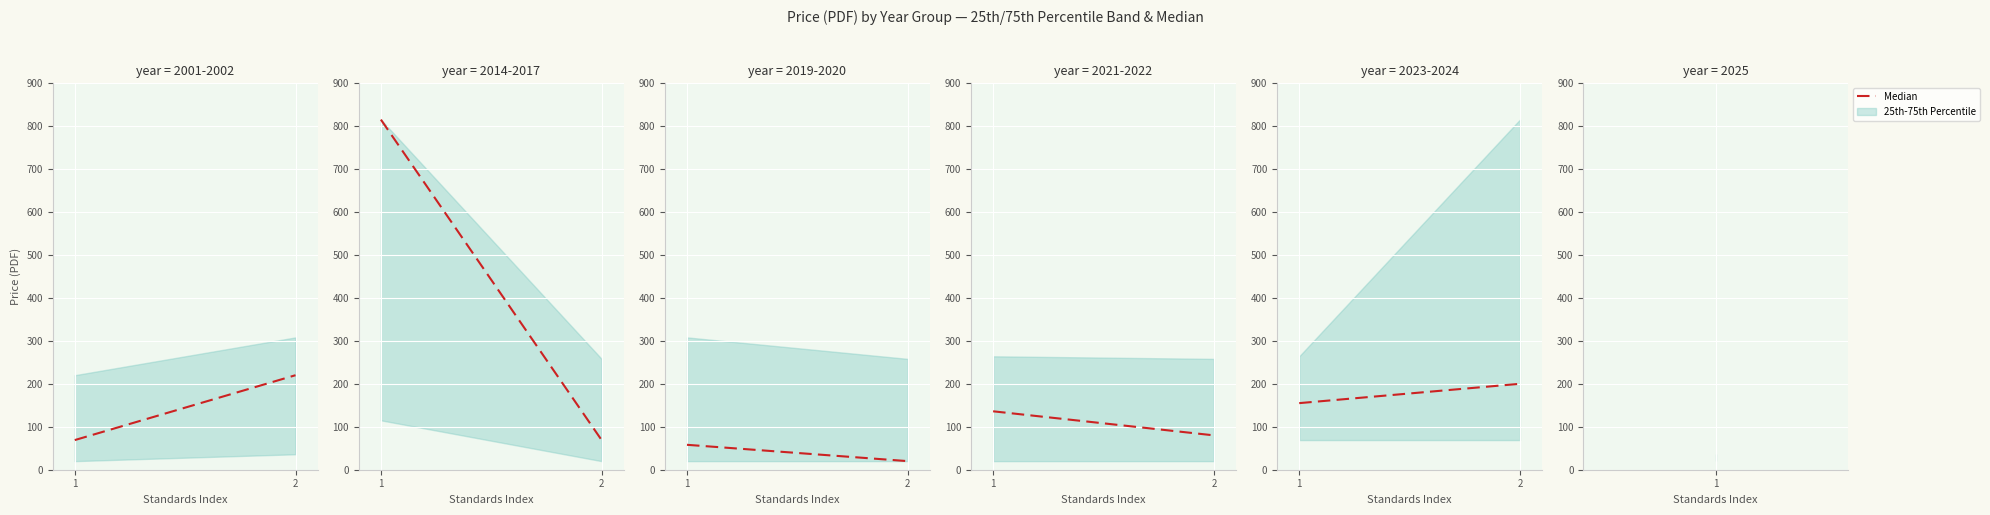

True or false: Median Price (PDF) has a value of 107 at 0.

False